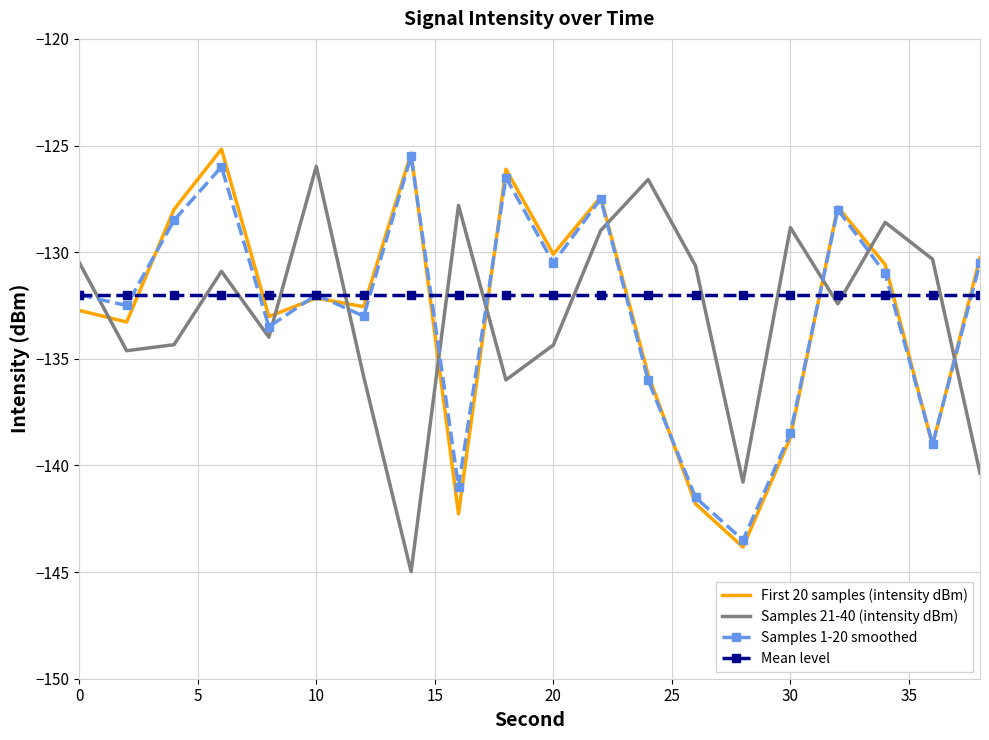

What is the smallest value displayed?

-145.0